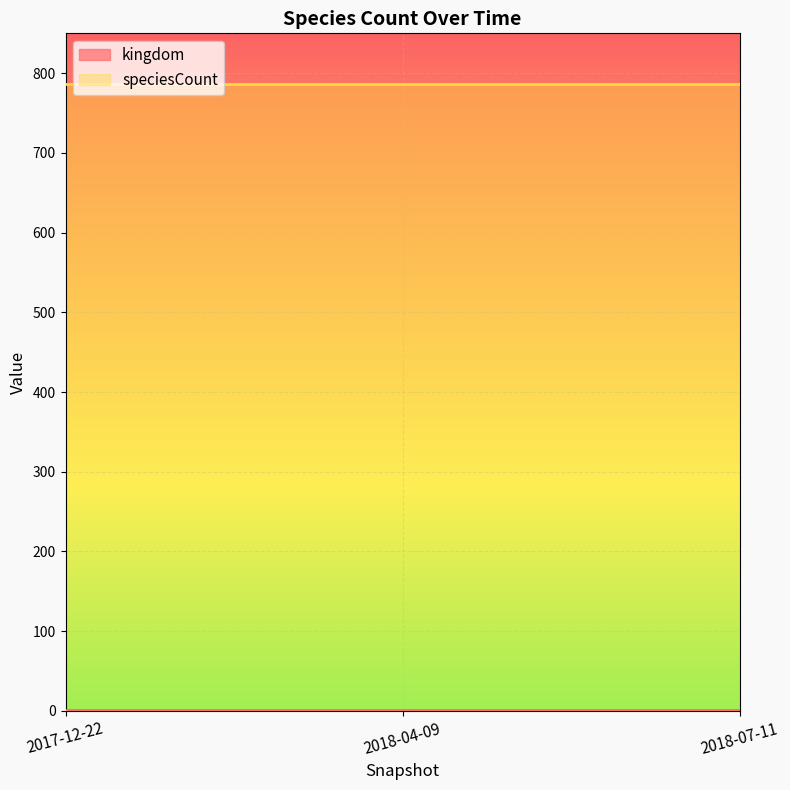

What are all the series names shown in the legend?

kingdom, speciesCount